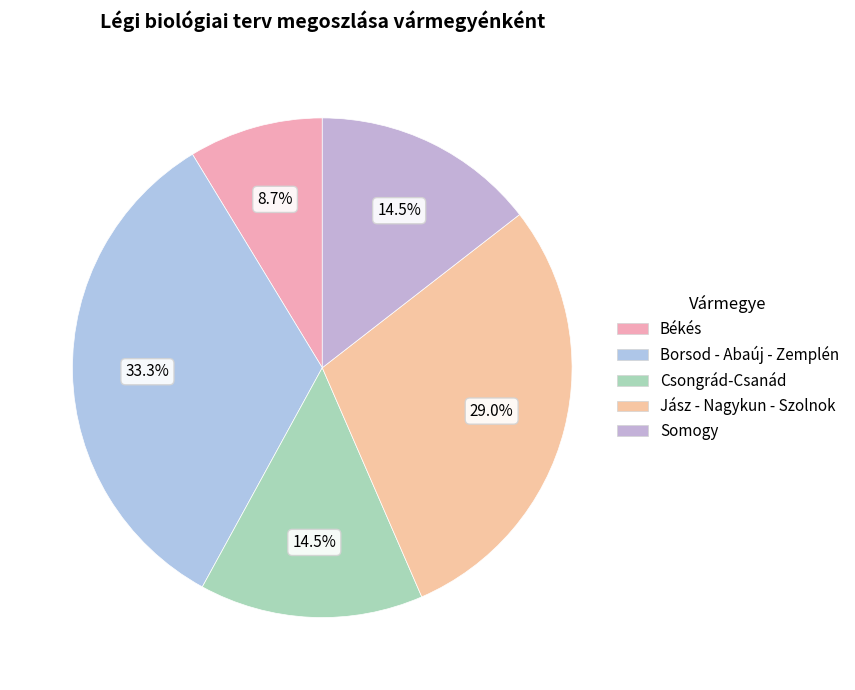

Count the number of slices in the pie.

5